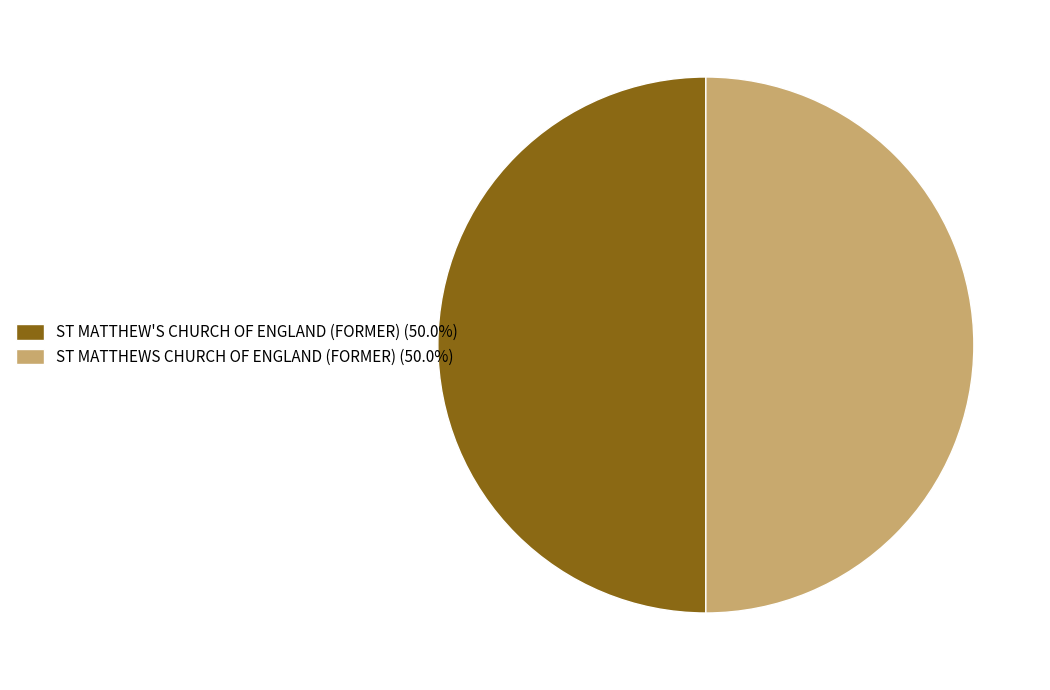

Combined, do ST MATTHEWS CHURCH OF ENGLAND (FORMER) (50.0%) and ST MATTHEW'S CHURCH OF ENGLAND (FORMER) (50.0%) account for over 50%?

Yes